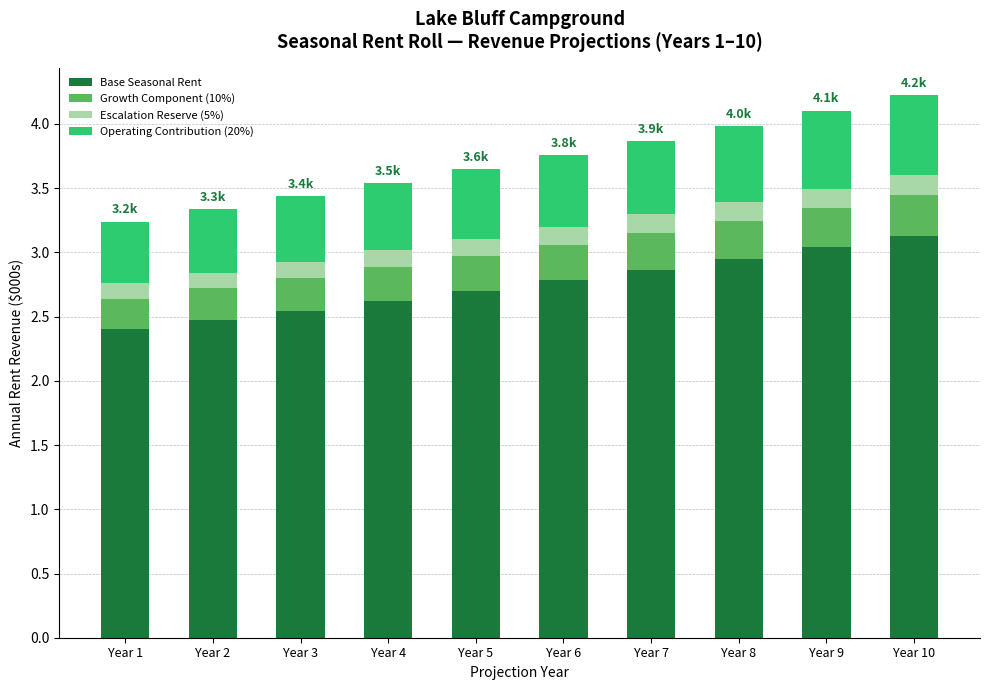

What is the highest value of the Base Seasonal Rent series?

3.1